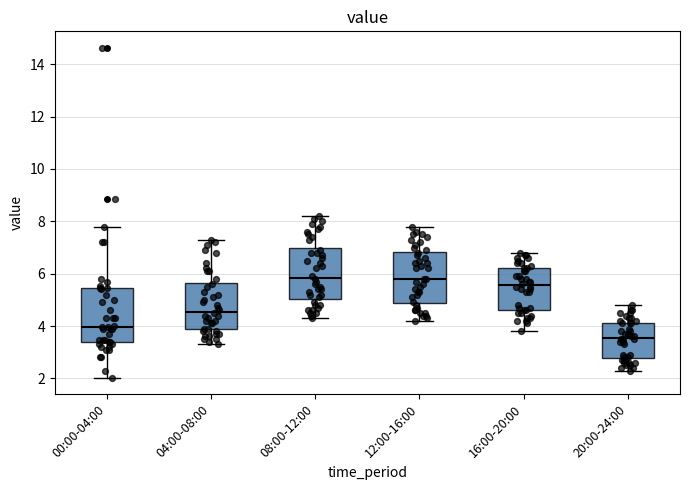

Where is the lower edge of the box for 20:00-24:00 on the y-axis? The values are not printed on the chart, so give them approximately, as read against the axis.

2.8